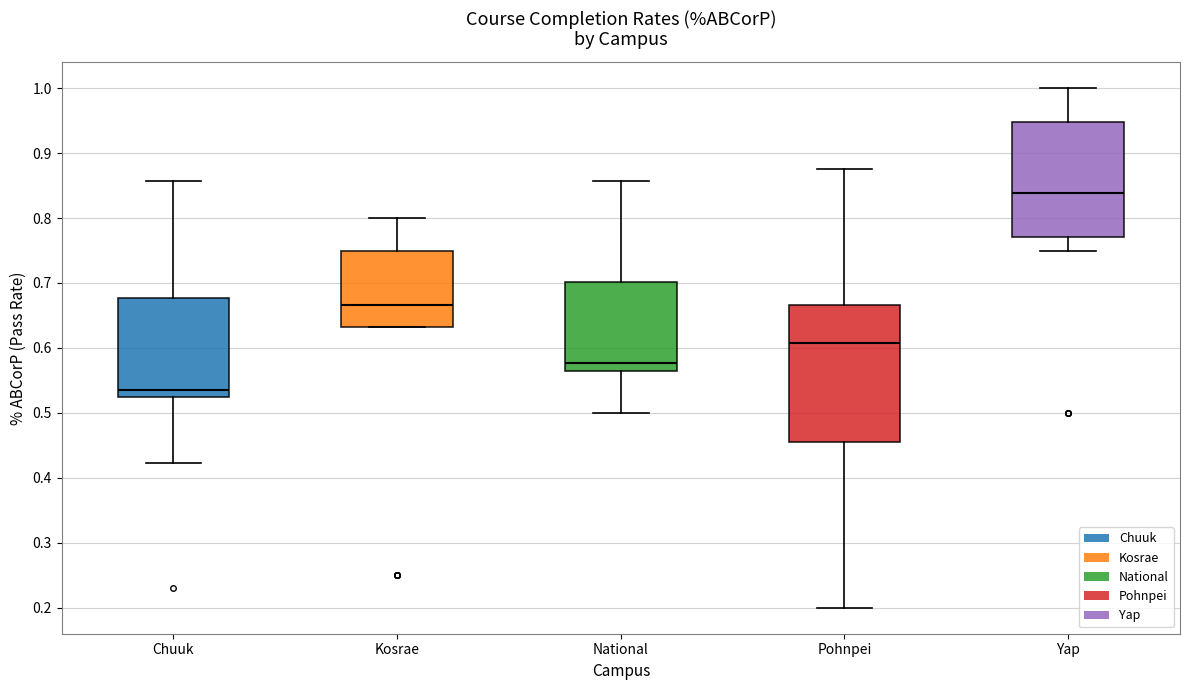

Comparing the boxes themselves (not the whiskers), which one is the tallest?

Pohnpei